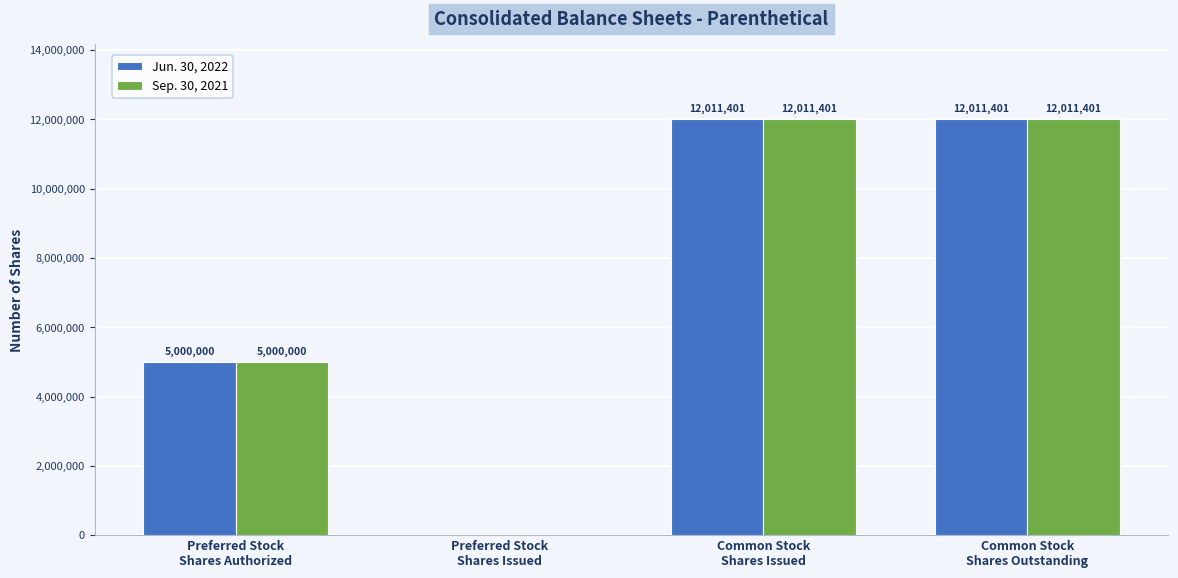

What is the sum of all Jun. 30, 2022 values?

29022802